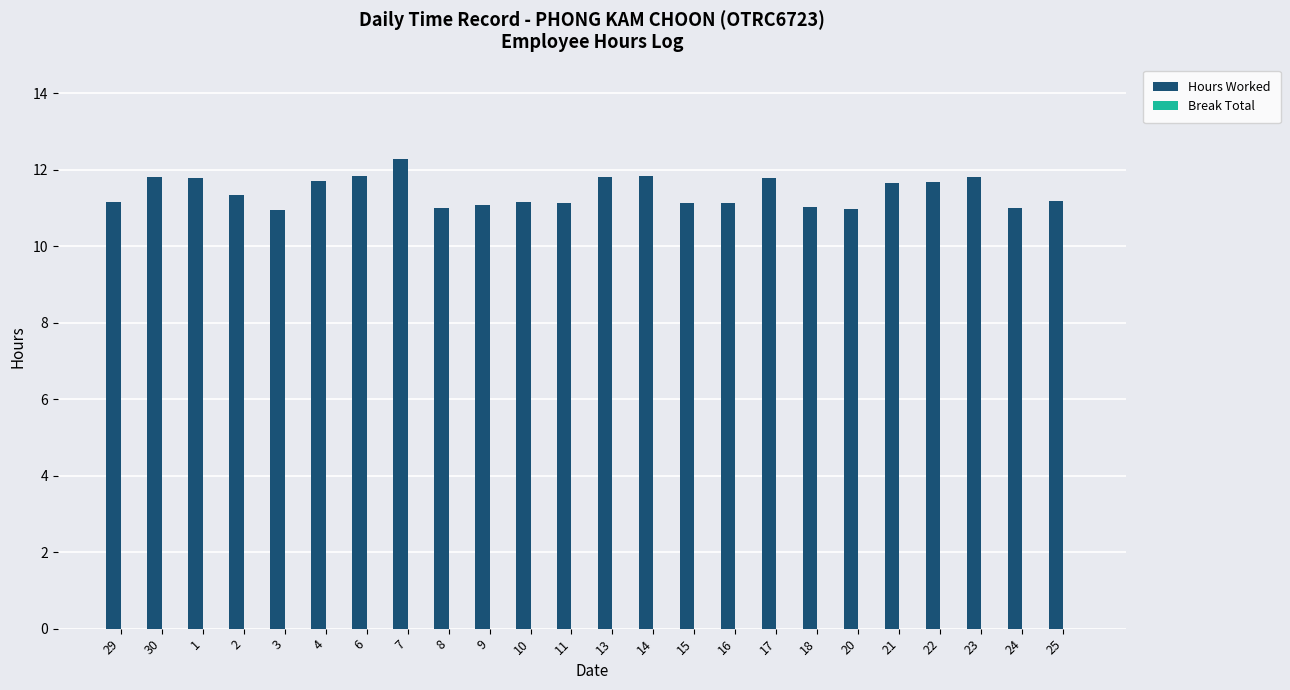

What is the difference between the maximum and second lowest values?

1.3